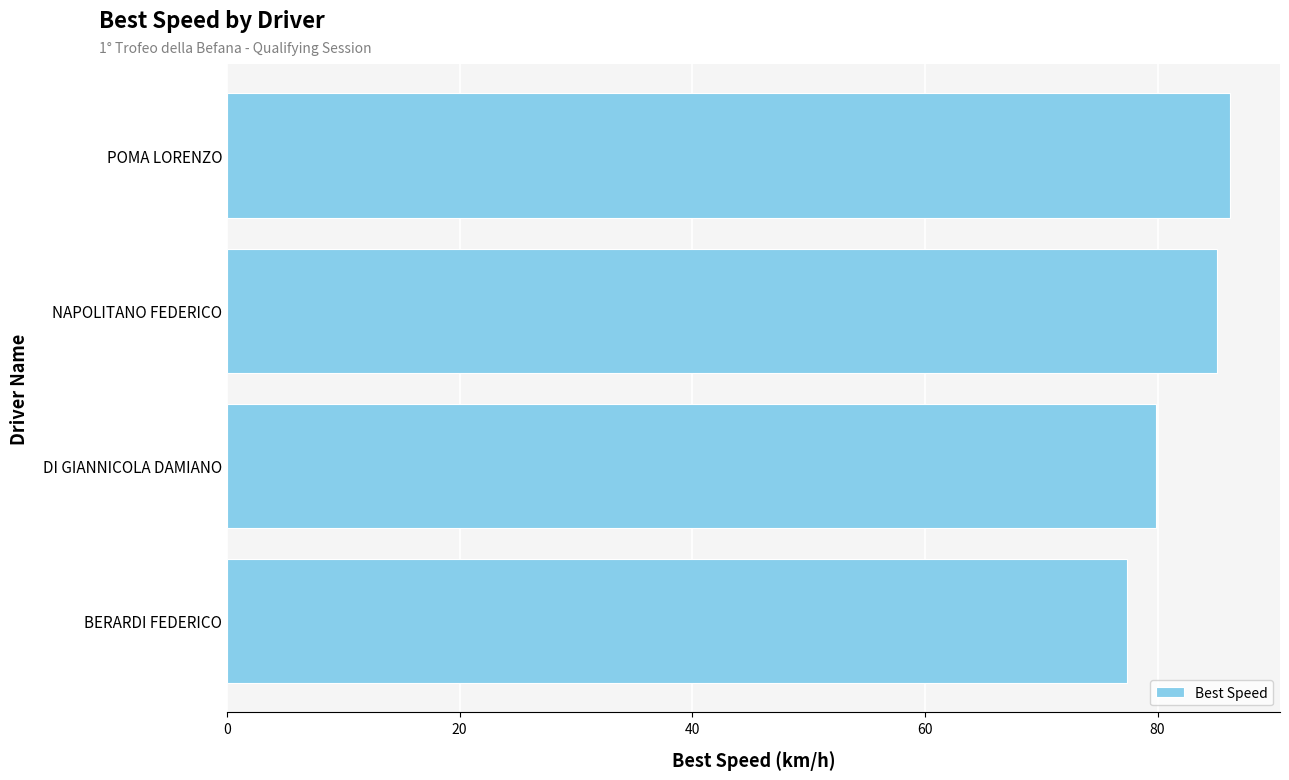

At which label is the value closest to 81?

DI GIANNICOLA DAMIANO